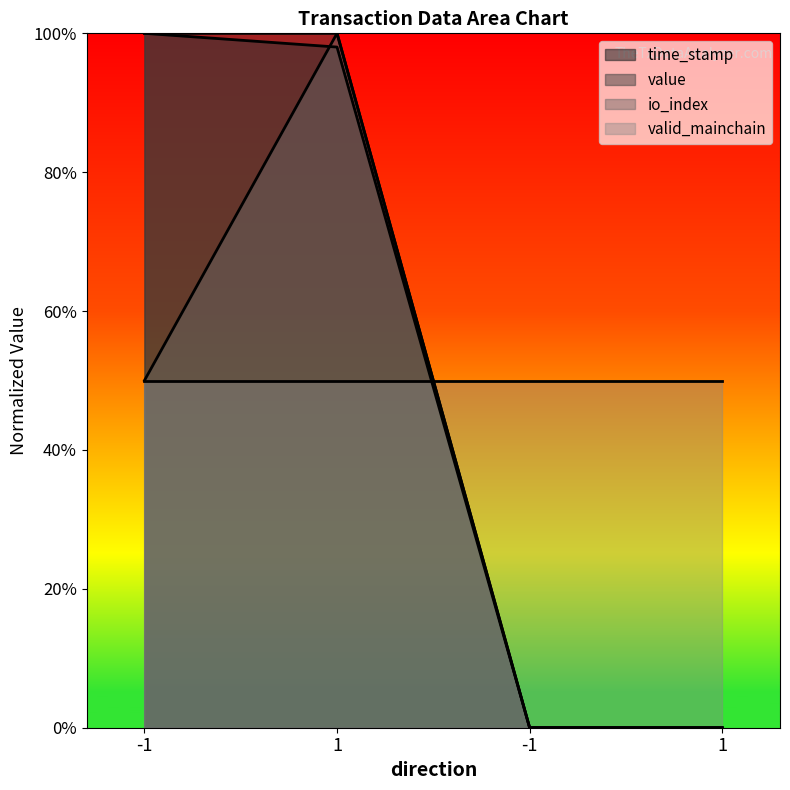

Which series changed the most between 1 and -1?

value